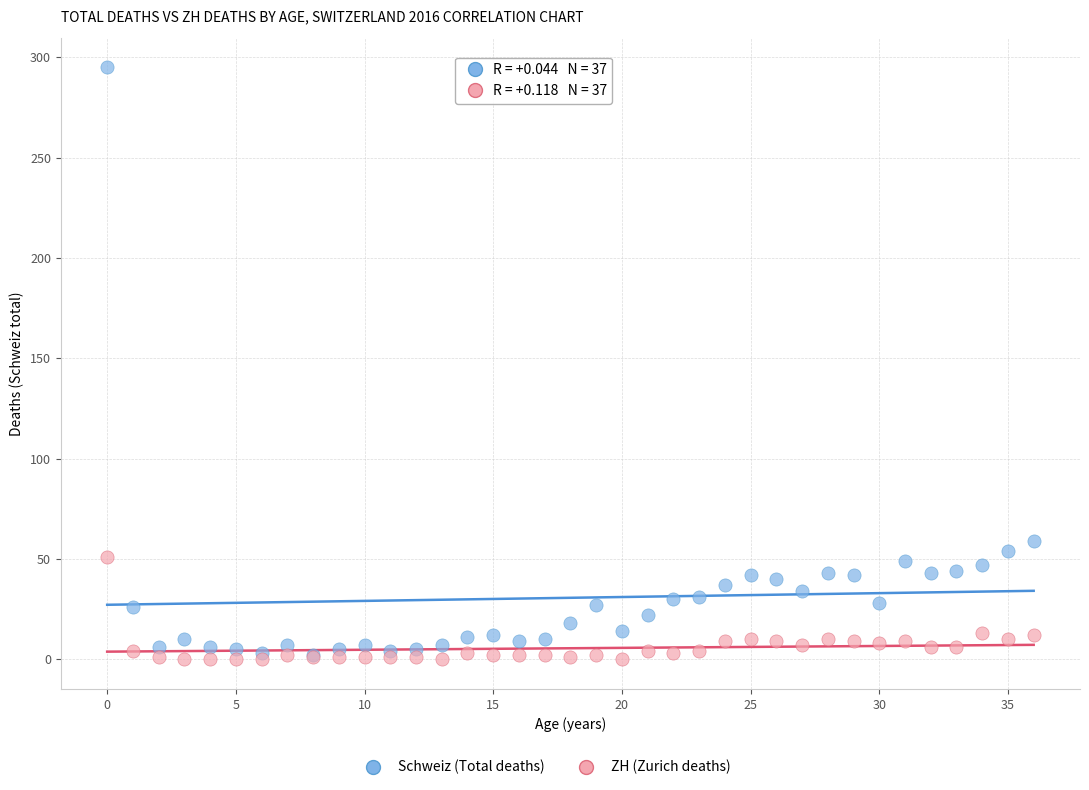

In the Schweiz (Total deaths) series, what Y value is closest to 148?

59